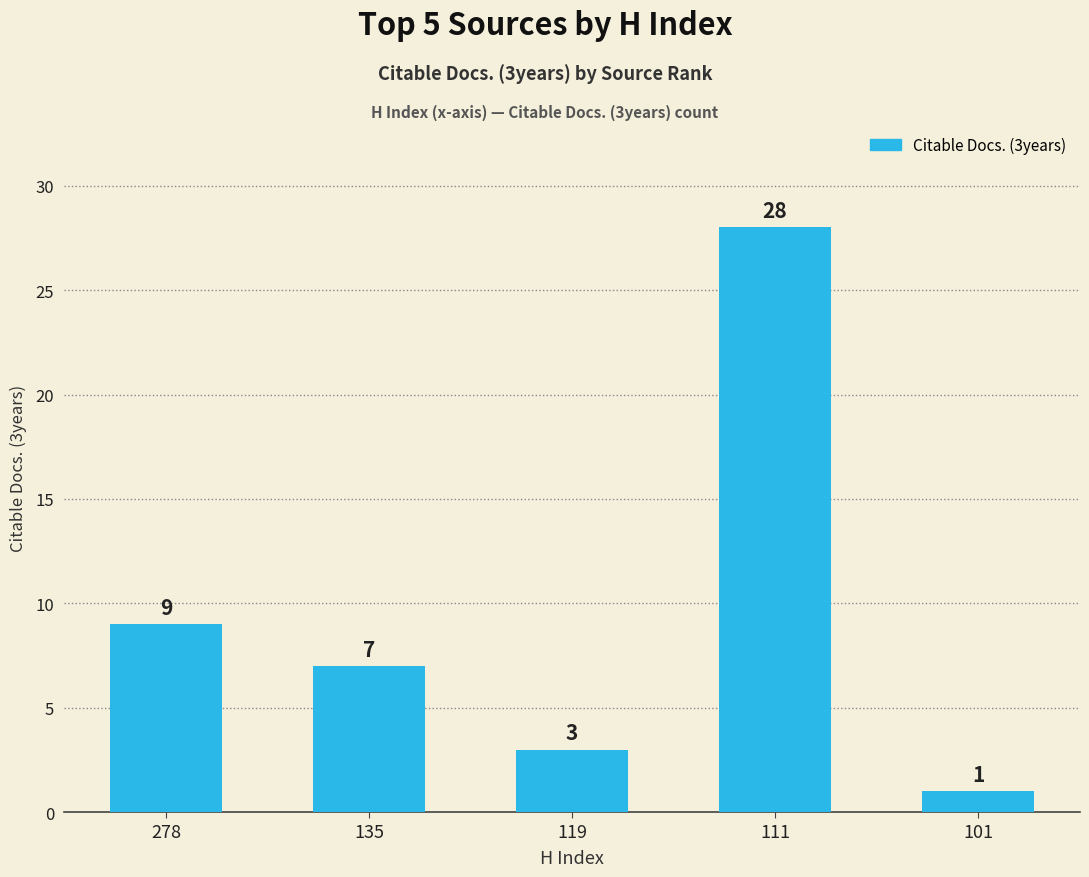

The chart shows a value of 7 at 135. True or false?

True